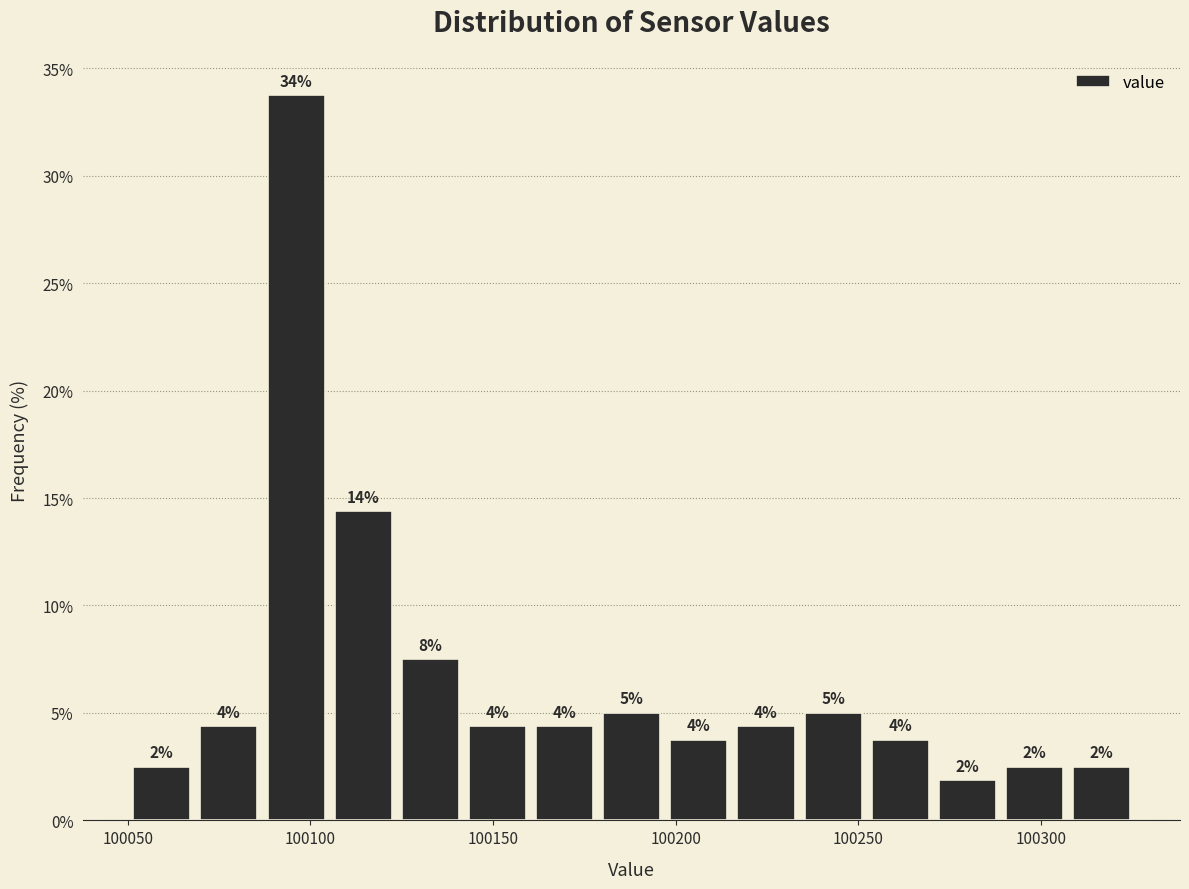

Read against the x-axis, roughly where is the centre of the tallest bar?

100095